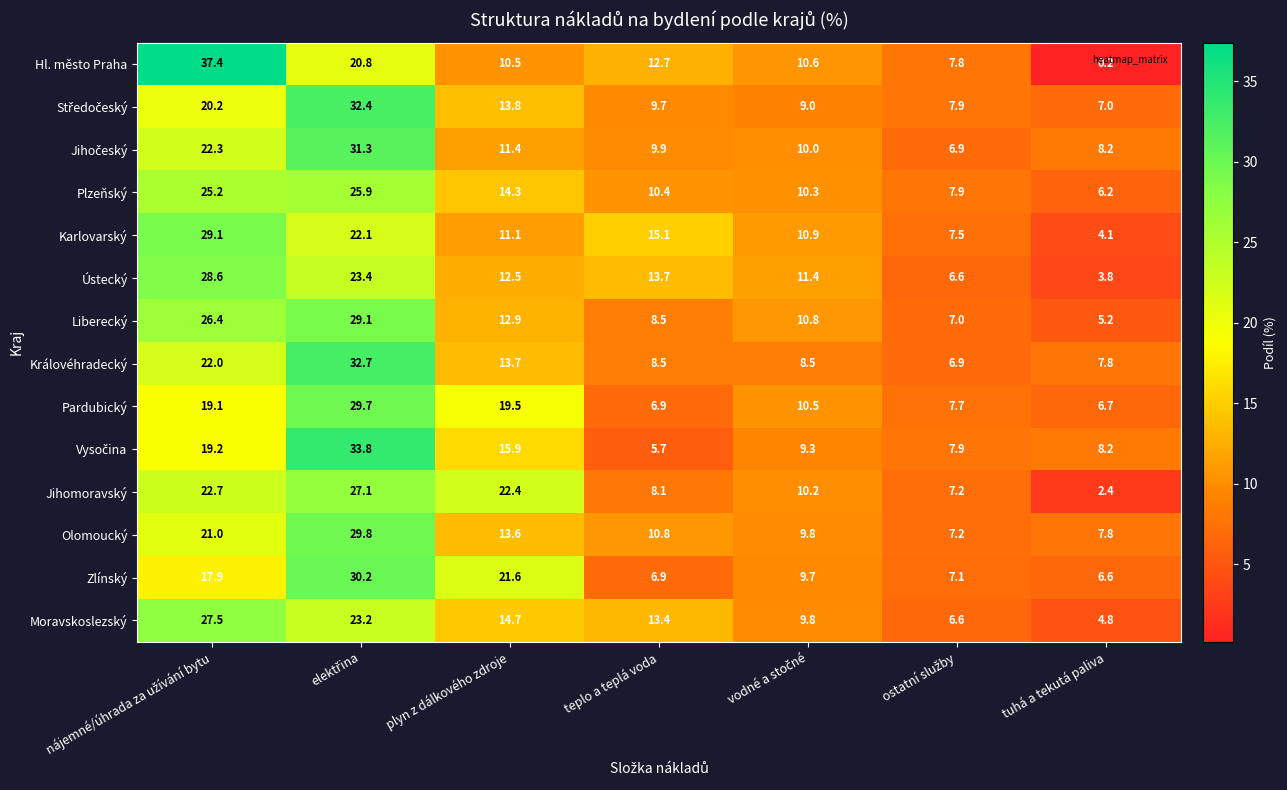

The value of Ústecký at teplo a teplá voda is 23.3. True or false?

False